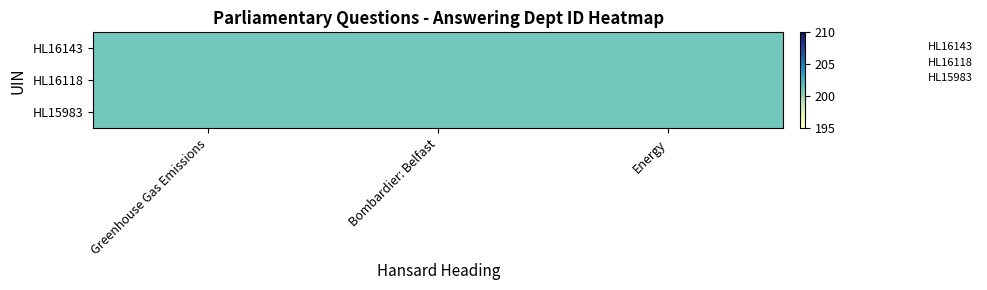

The value of HL15983 at Bombardier: Belfast is 3. True or false?

False